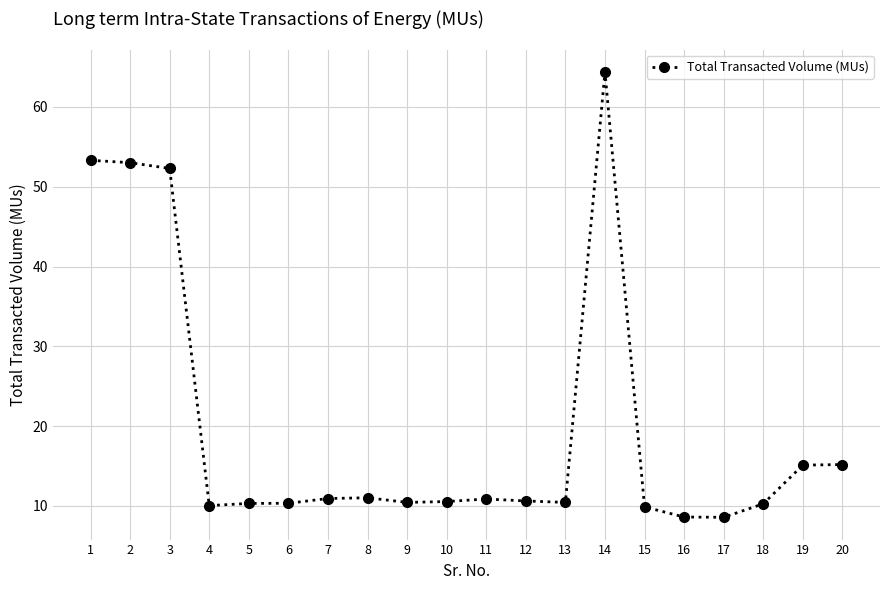

What is the greatest value displayed?

64.4